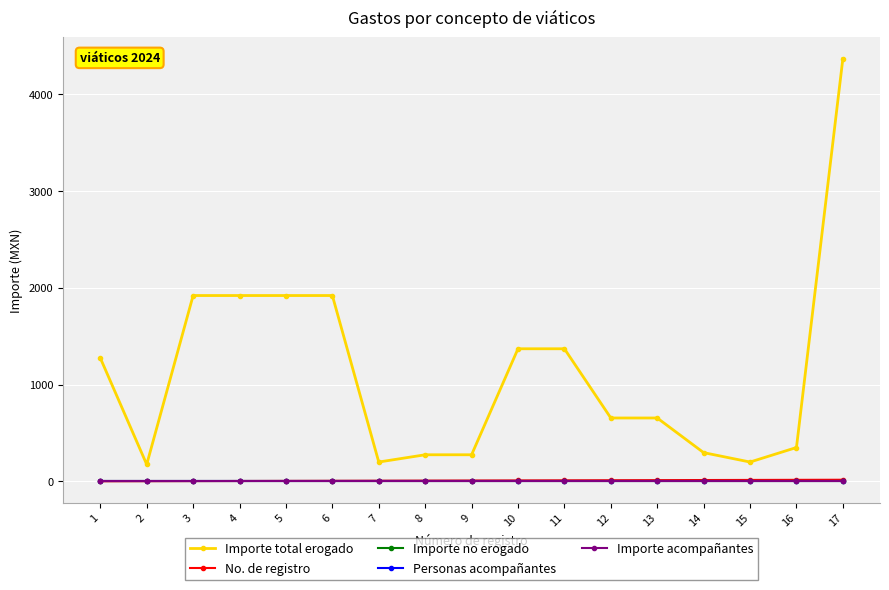

Is this an area chart (filled region under the line)?

No